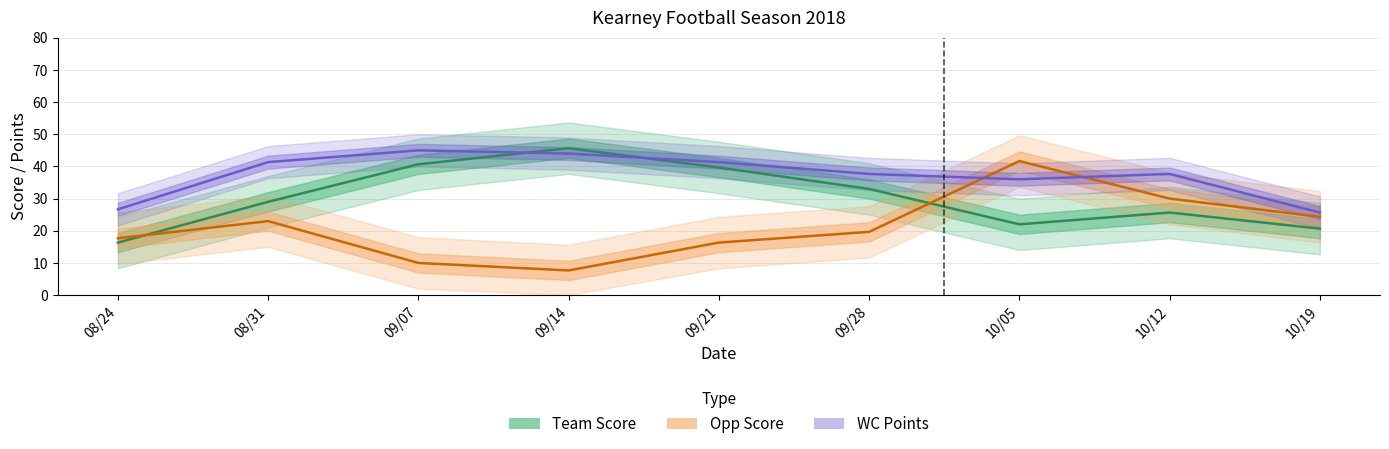

How many data points in WC Points are above 37?

6